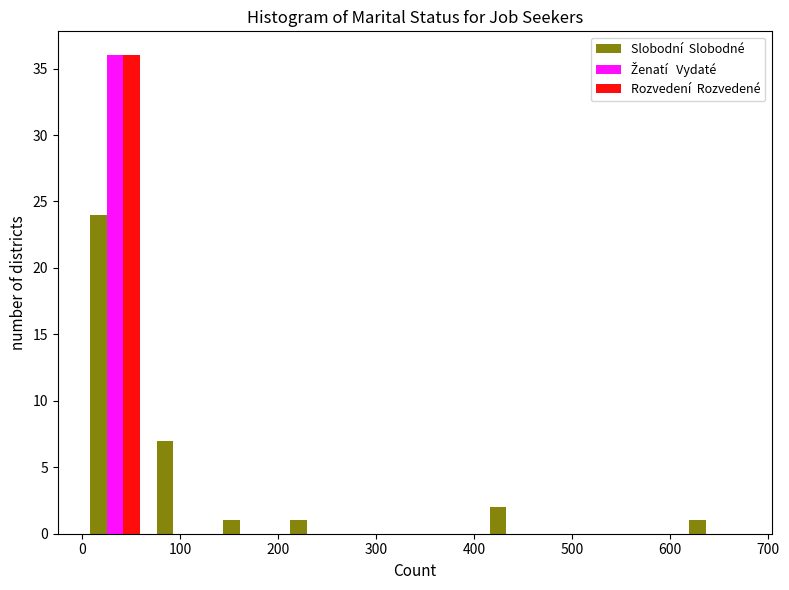

Reading left to right, transcribe this chart: for each range on the x-axis, give the height of each series' bar. Neither the bar edges nor the heights are printed on the chart, so give them approximately, as read against the axes.

0 to 70: Slobodní  Slobodné=24	Ženatí   Vydaté=36	Rozvedení  Rozvedené=36
70 to 140: Slobodní  Slobodné=7	Ženatí   Vydaté=0	Rozvedení  Rozvedené=0
140 to 200: Slobodní  Slobodné=1	Ženatí   Vydaté=0	Rozvedení  Rozvedené=0
200 to 270: Slobodní  Slobodné=1	Ženatí   Vydaté=0	Rozvedení  Rozvedené=0
270 to 340: Slobodní  Slobodné=0	Ženatí   Vydaté=0	Rozvedení  Rozvedené=0
340 to 410: Slobodní  Slobodné=0	Ženatí   Vydaté=0	Rozvedení  Rozvedené=0
410 to 480: Slobodní  Slobodné=2	Ženatí   Vydaté=0	Rozvedení  Rozvedené=0
480 to 540: Slobodní  Slobodné=0	Ženatí   Vydaté=0	Rozvedení  Rozvedené=0
540 to 610: Slobodní  Slobodné=0	Ženatí   Vydaté=0	Rozvedení  Rozvedené=0
610 to 680: Slobodní  Slobodné=1	Ženatí   Vydaté=0	Rozvedení  Rozvedené=0